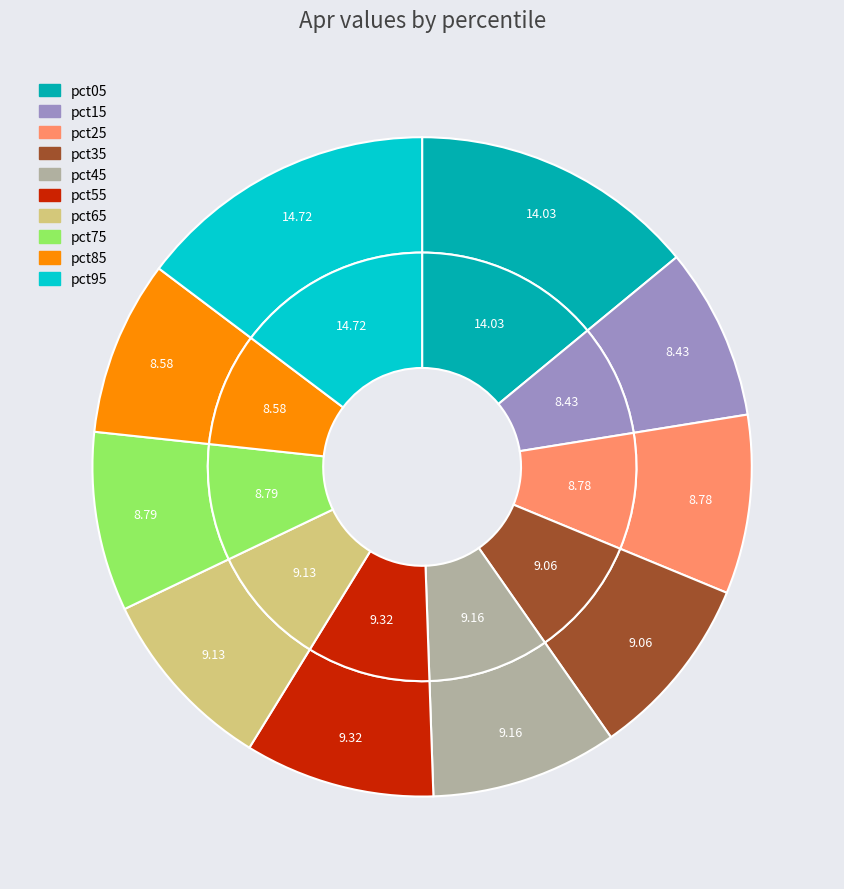

To the nearest percent, what portion does pct35 represent?

9%